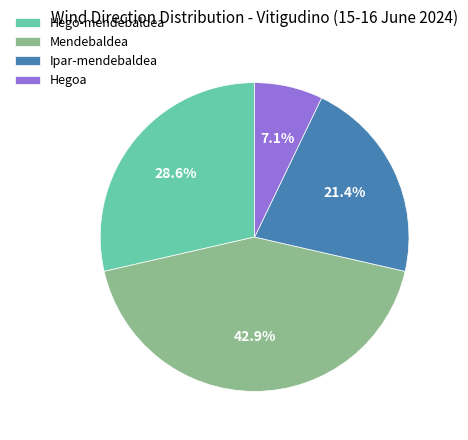

How many slices are in this pie chart?

4